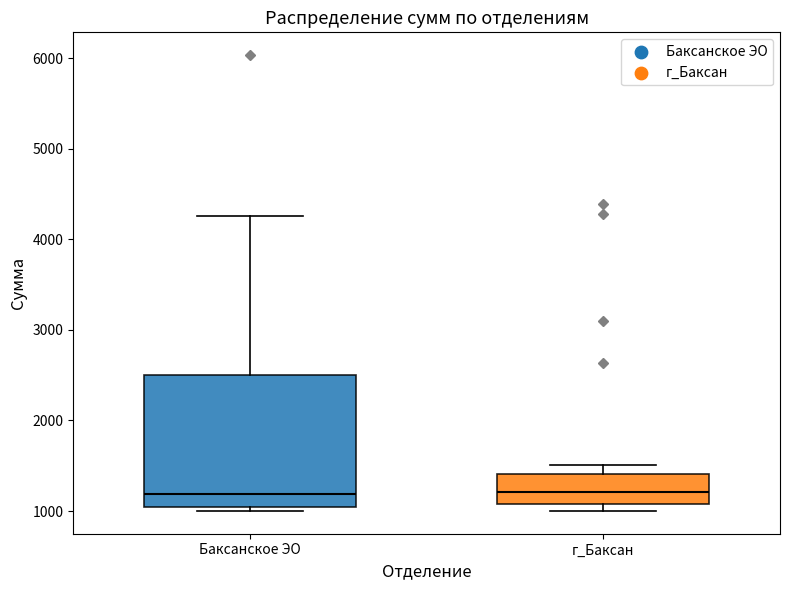

Where is the upper edge of the box for Баксанское ЭО on the y-axis? The values are not printed on the chart, so give them approximately, as read against the axis.

2500